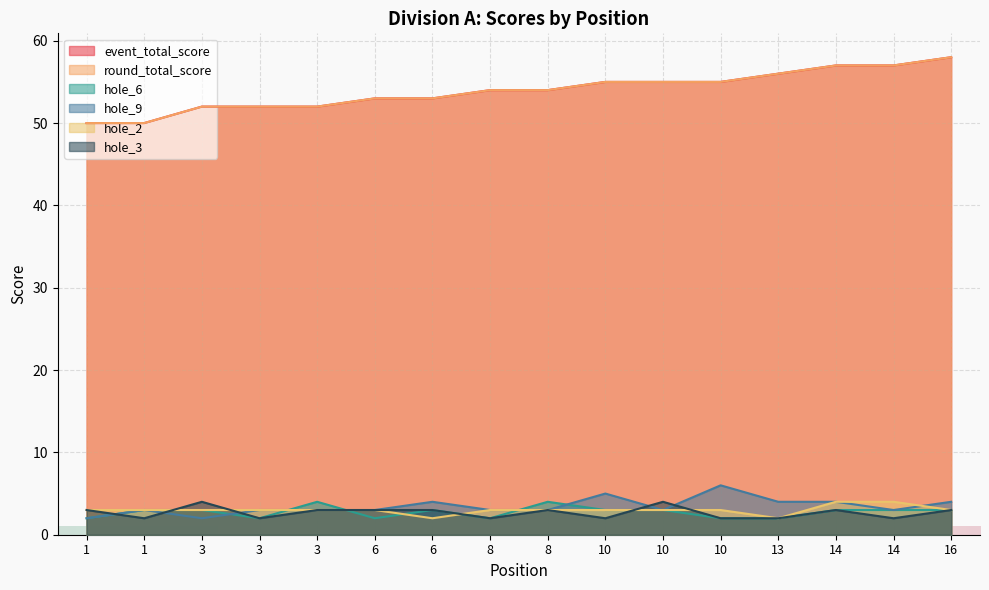

At which category does hole_9 reach its first local valley?

3